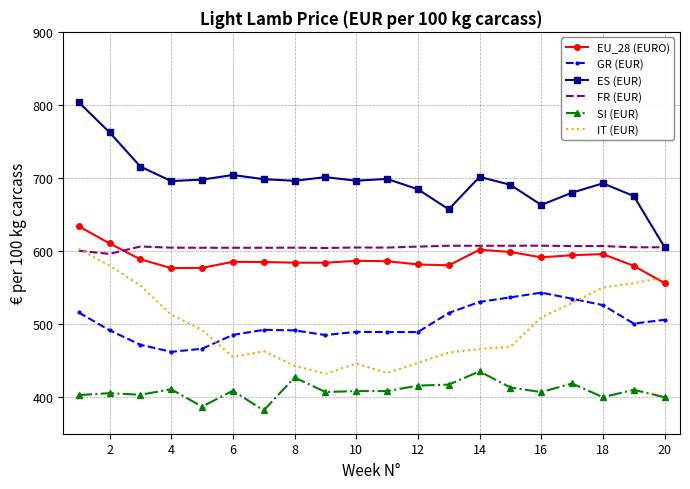

True or false: GR (EUR) and SI (EUR) cross at least once.

False